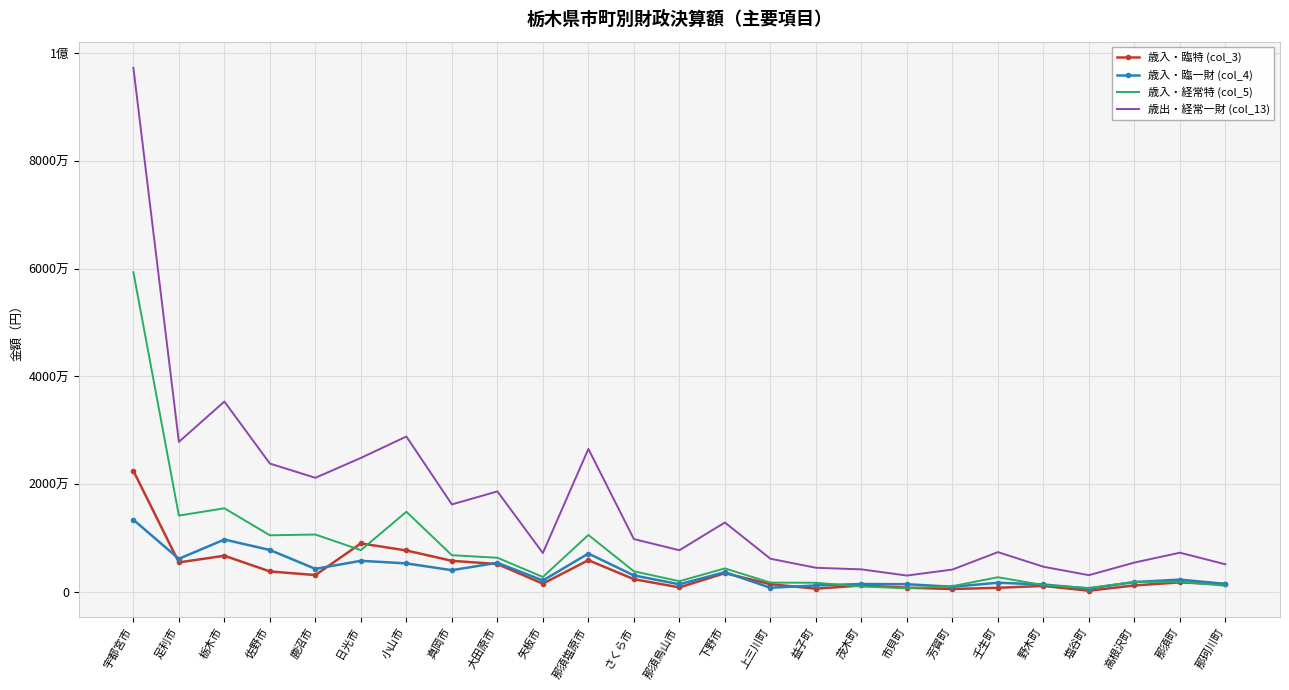

What is the difference between the second highest and second lowest values in the 歳出・経常一財 (col_13) series?

32216809